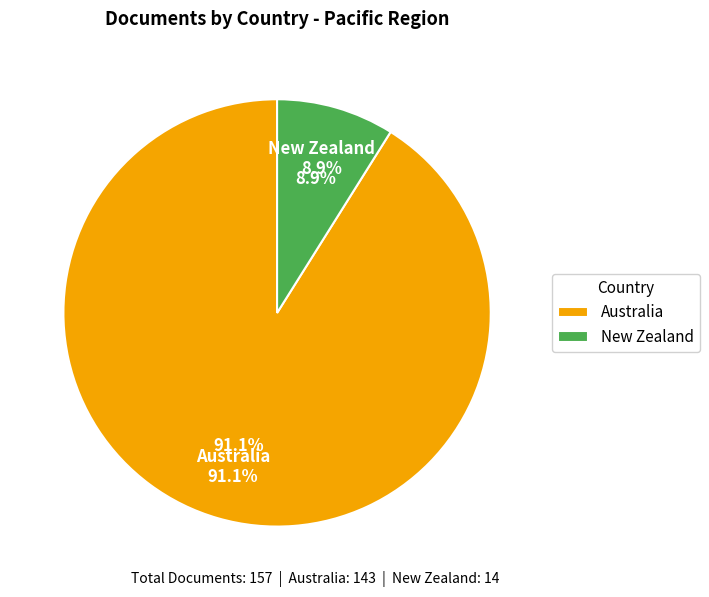

To the nearest percent, what is the average slice percentage?

50%